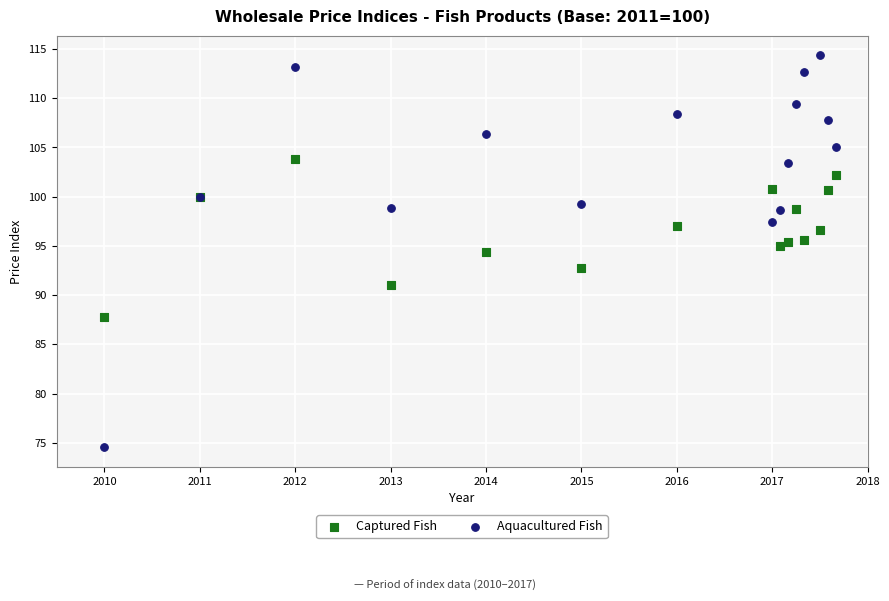

Which series reaches the minimum Y coordinate?

Aquacultured Fish